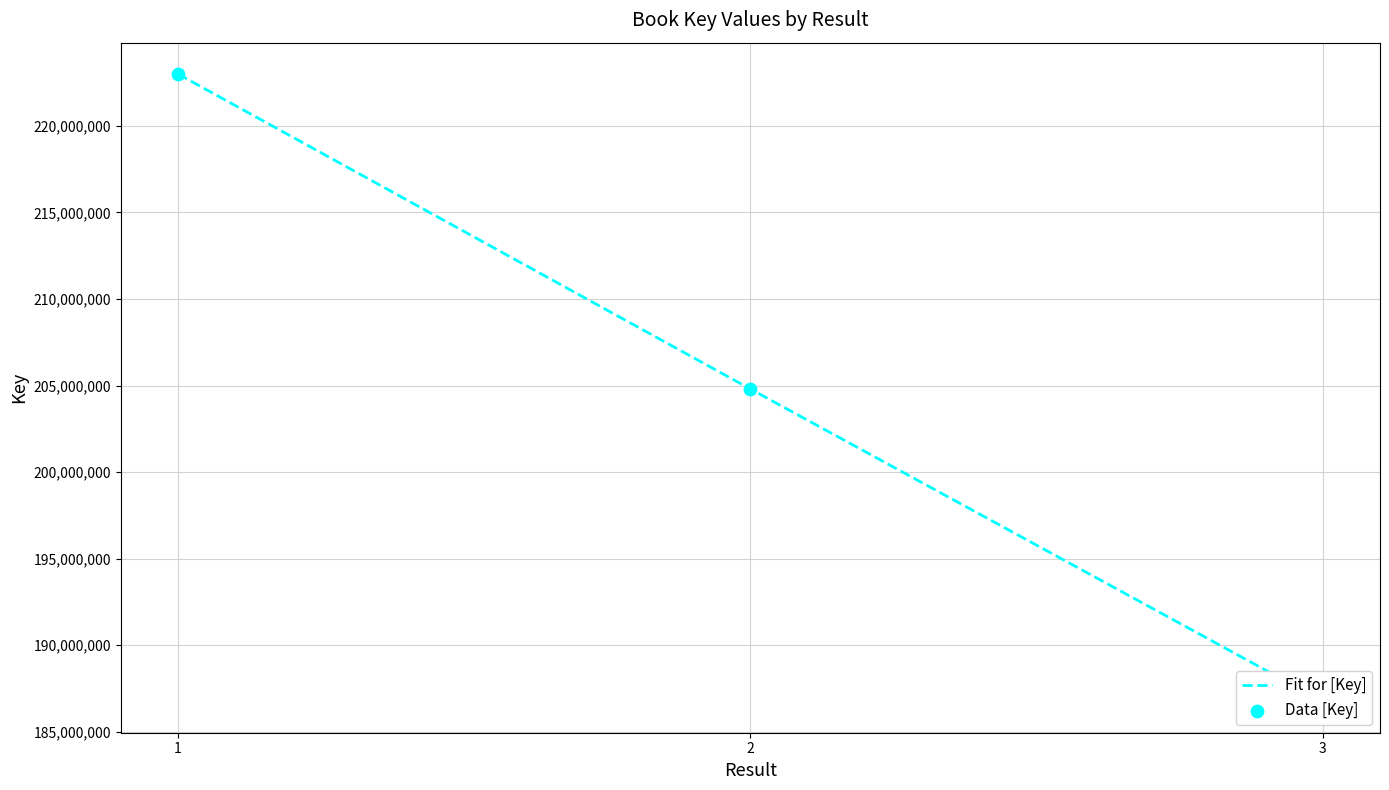

Which series reaches the minimum Y coordinate?

Fit for [Key]